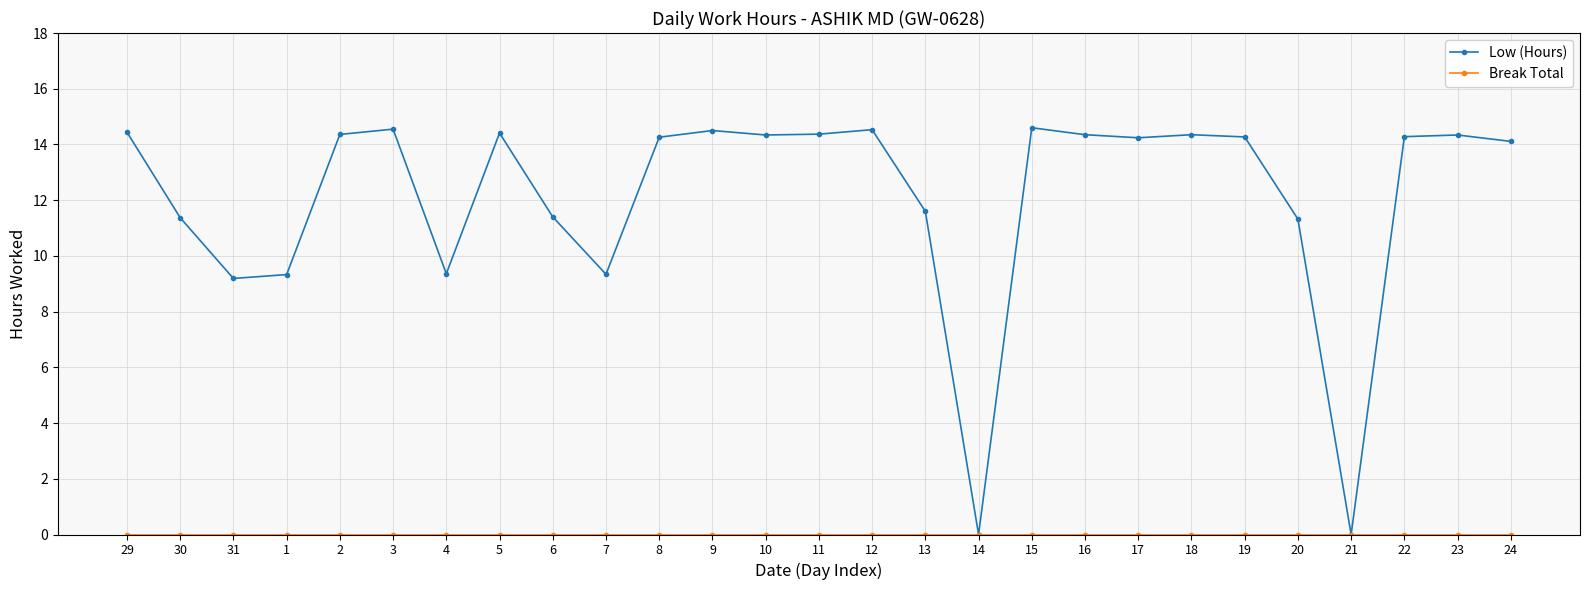

Which series has the largest total across all categories?

Low (Hours)